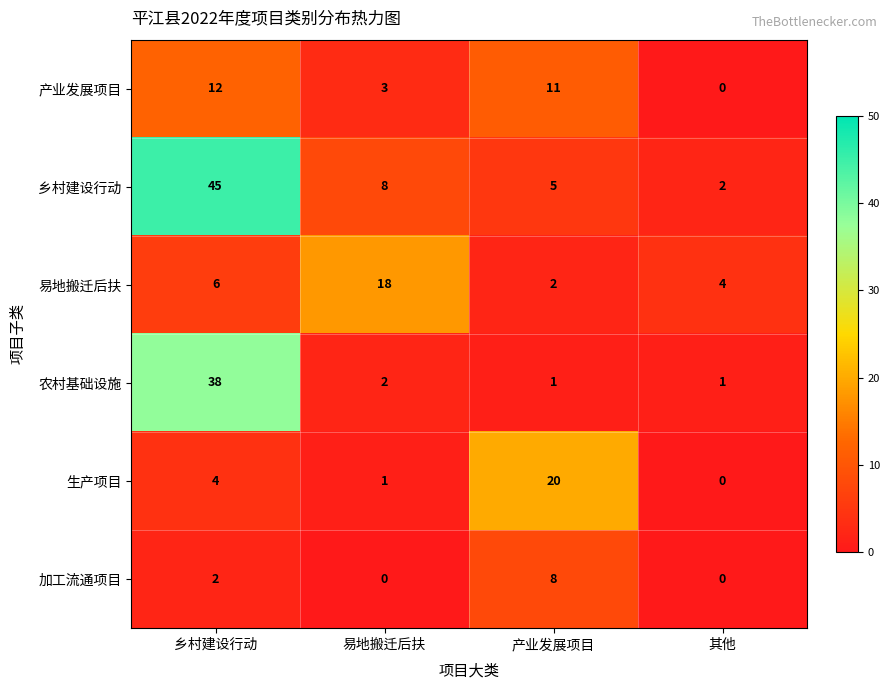

At how many categories does at least one series exceed 0?

4